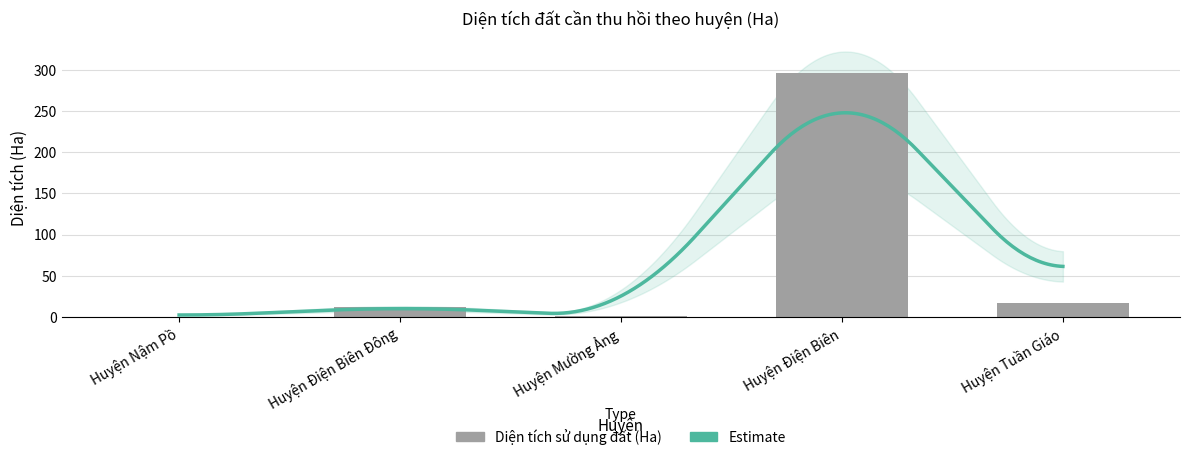

Reading left to right, transcribe all the data shown in this chart.

Huyện Nậm Pồ=0.6	Huyện Điện Biên Đông=12.0	Huyện Mường Ảng=0.8	Huyện Điện Biên=295.9	Huyện Tuần Giáo=16.5